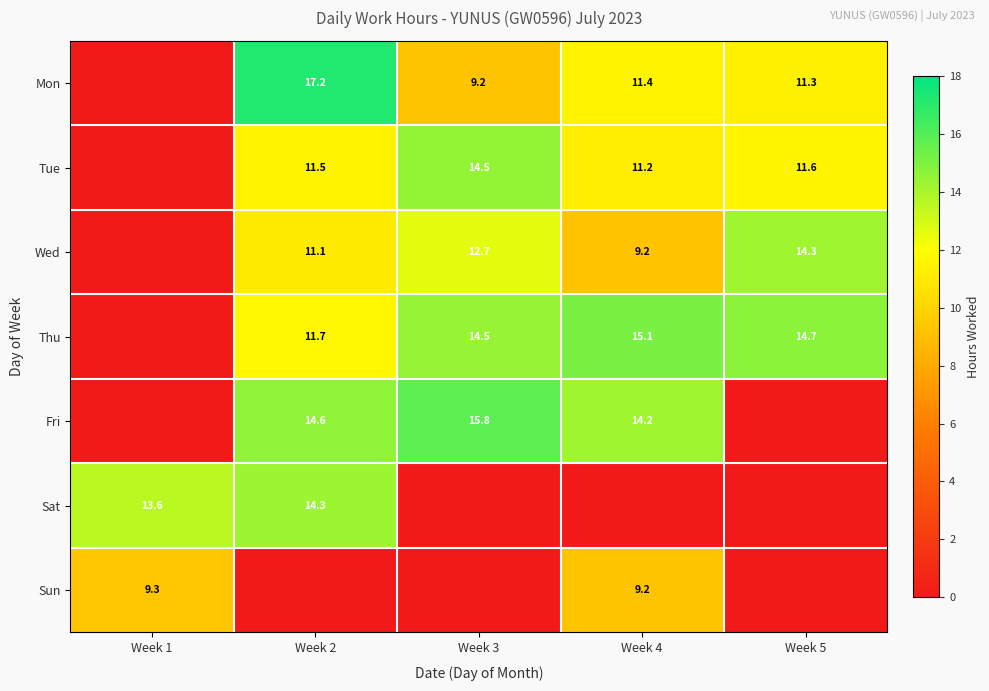

True or false: Sat has a value of 20.4 at Week 2.

False